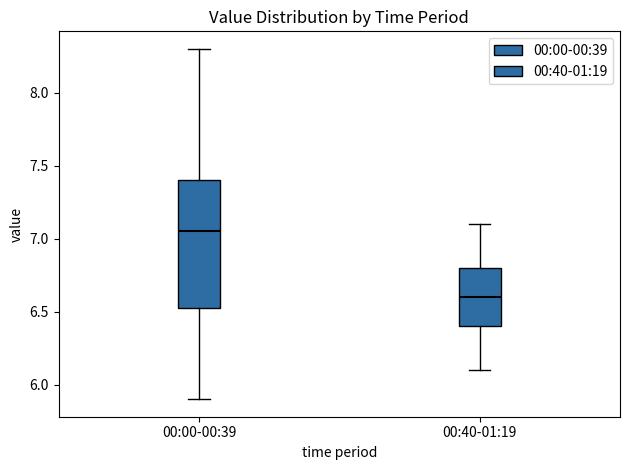

Comparing the boxes themselves (not the whiskers), which one is the tallest?

00:00-00:39